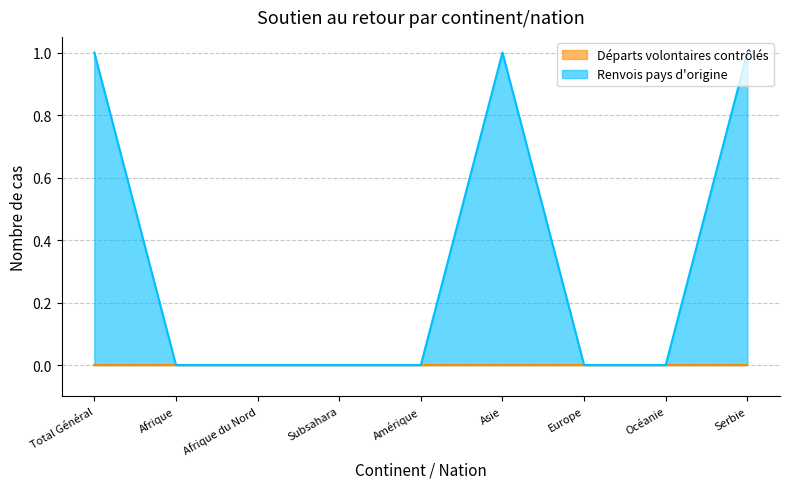

Is it true that the value at Total Général is 1?

True